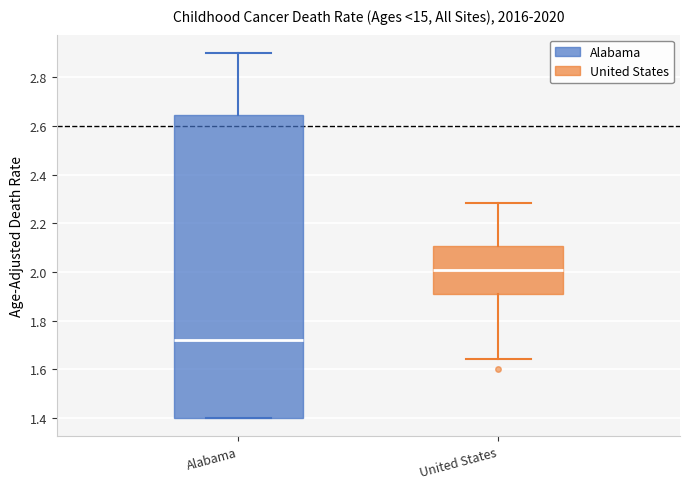

Where does the median line of the box for Alabama sit on the y-axis? The values are not printed on the chart, so give them approximately, as read against the axis.

1.72